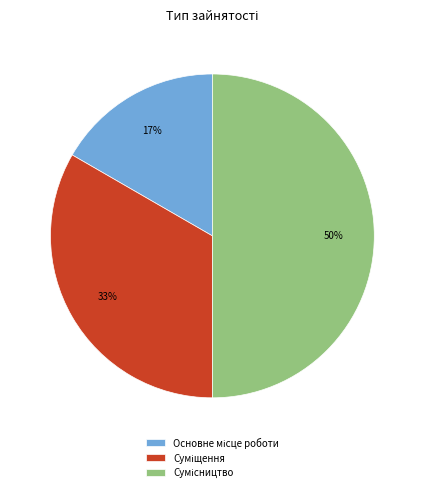

To the nearest percent, what is the difference between the largest and smallest slice percentages?

33%